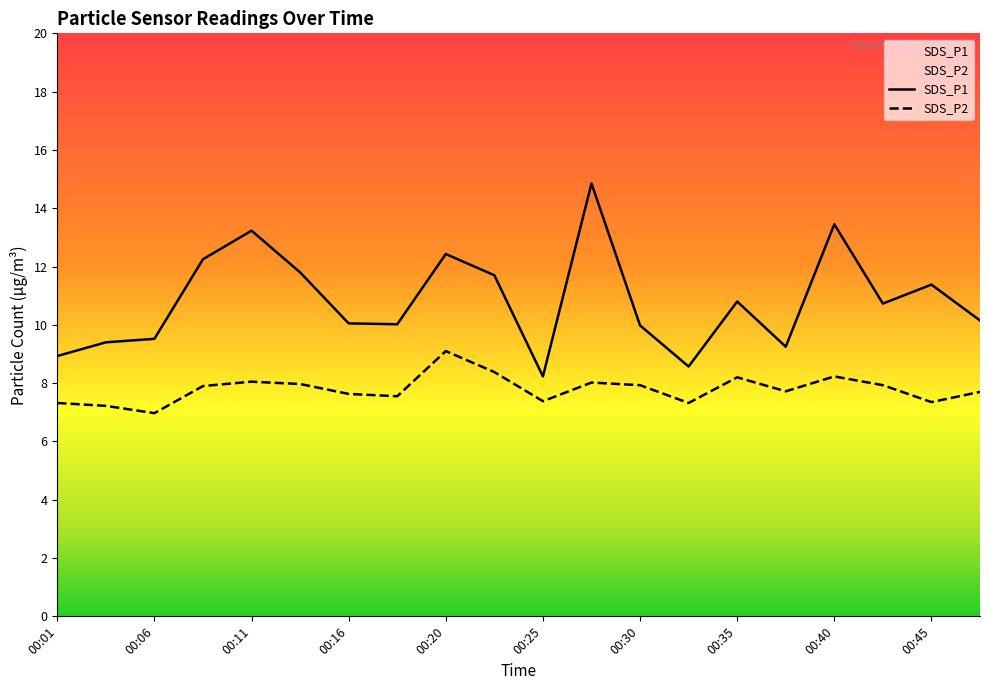

Reading right to left, transcribe all the data shown in this chart.

SDS_P1: 10.2	11.4	10.7	13.4	9.2	10.8	8.6	10.0	14.8	8.2	11.7	12.4	10.0	10.1	11.8	13.2	12.2	9.5	9.4	8.9
SDS_P2: 7.7	7.3	7.9	8.2	7.7	8.2	7.3	7.9	8.0	7.4	8.4	9.1	7.5	7.6	8.0	8.1	7.9	7.0	7.2	7.3